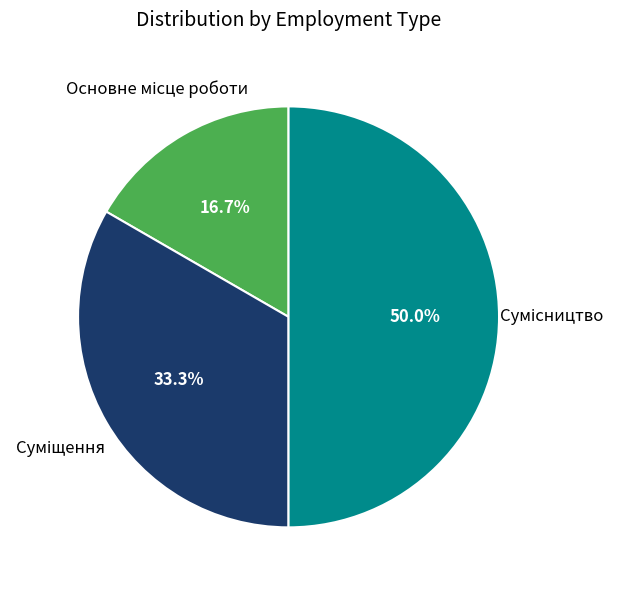

Rank the categories by value from lowest to highest.

Основне місце роботи, Суміщення, Сумісництво